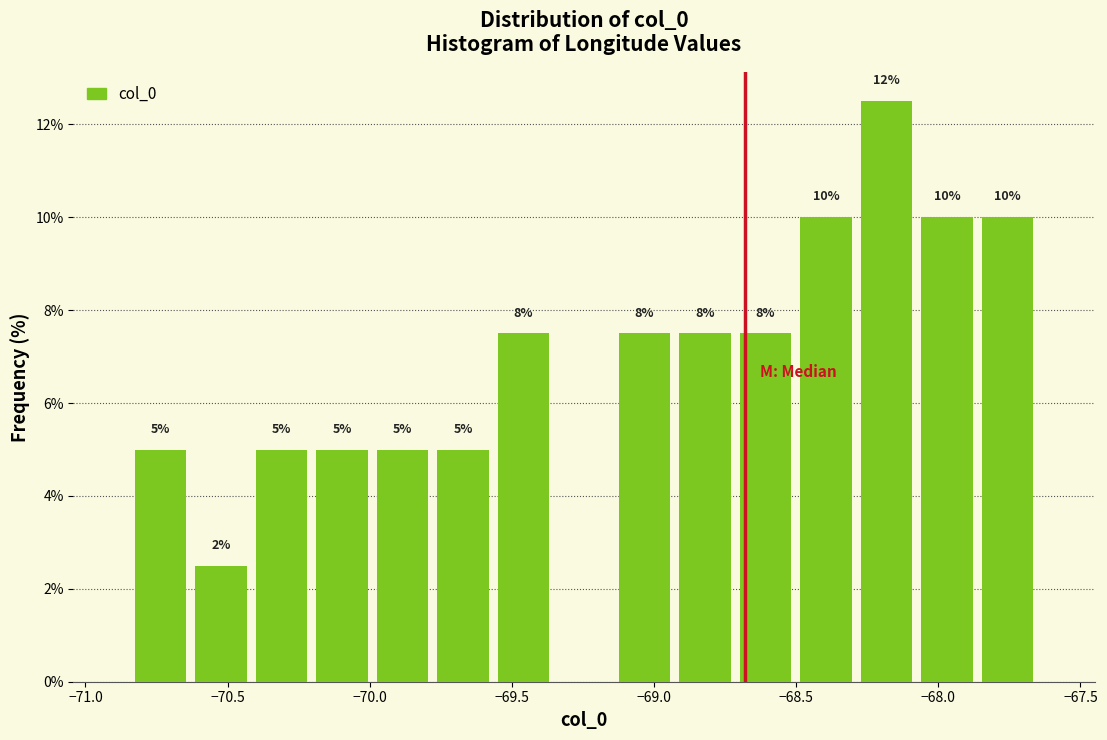

Over which range of the x-axis is the bar tallest?

-68.30 to -68.10